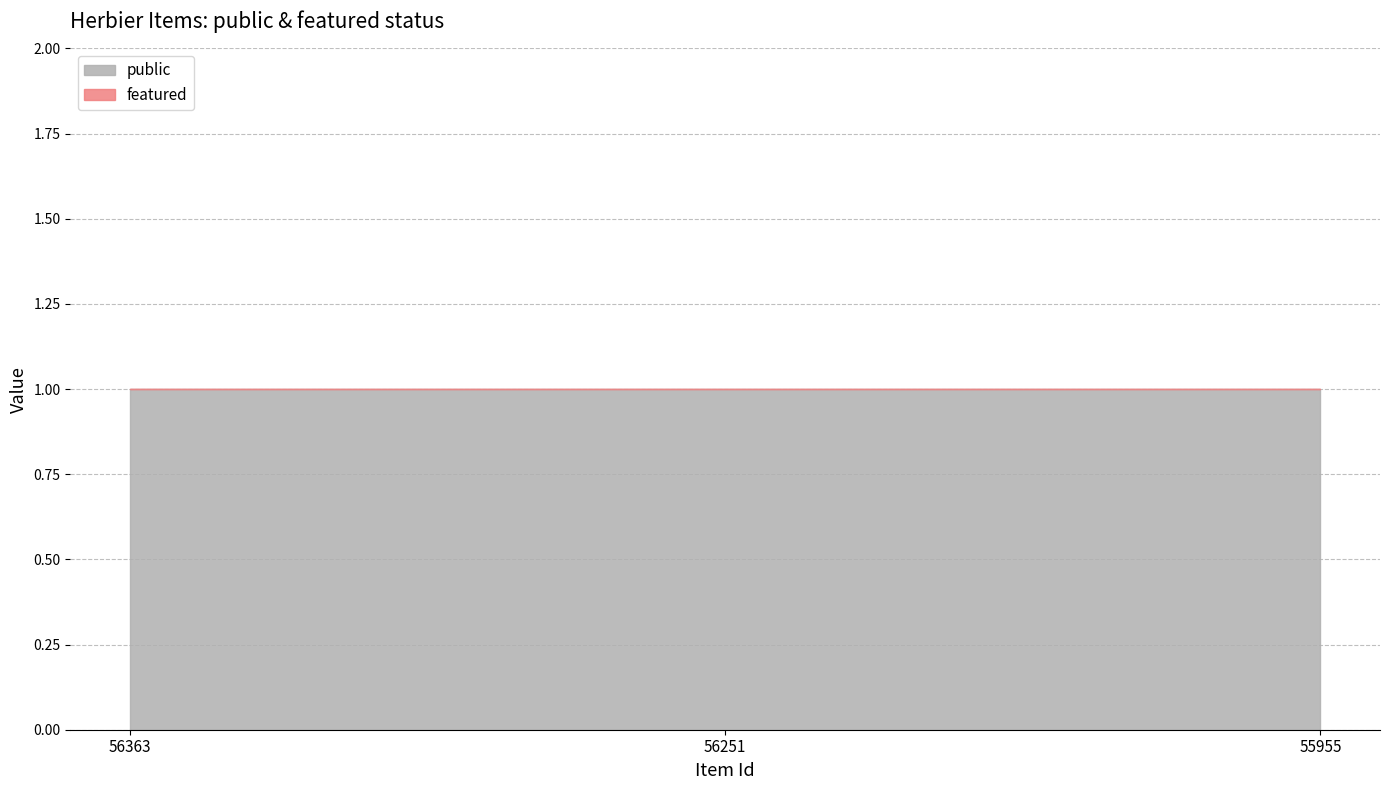

The public series shows 1 at 56363. True or false?

True